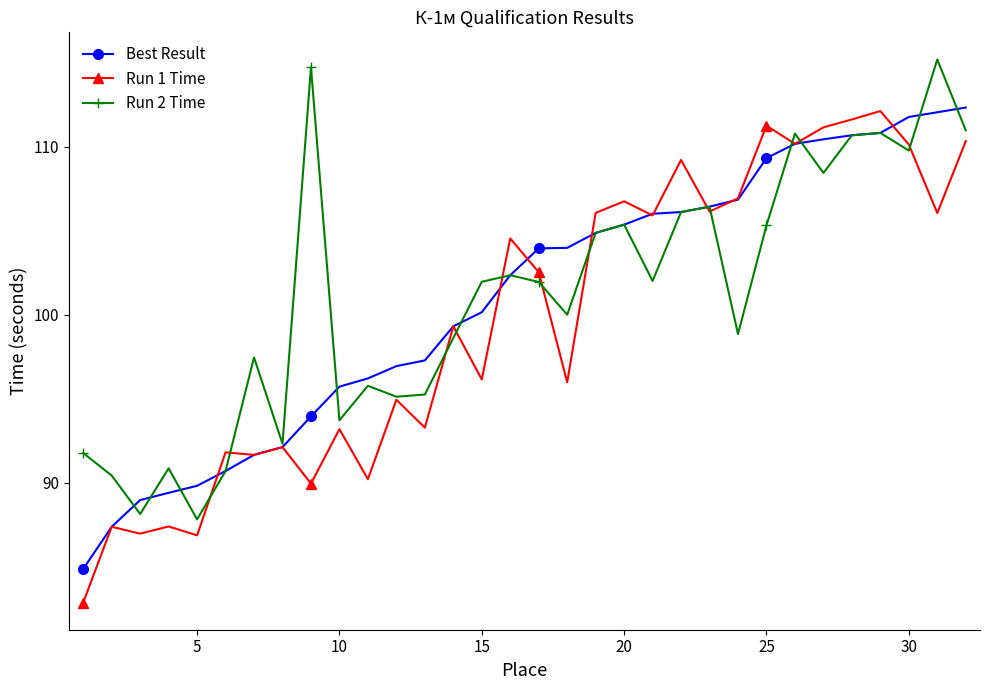

Which series has the widest spread of values?

Run 1 Time